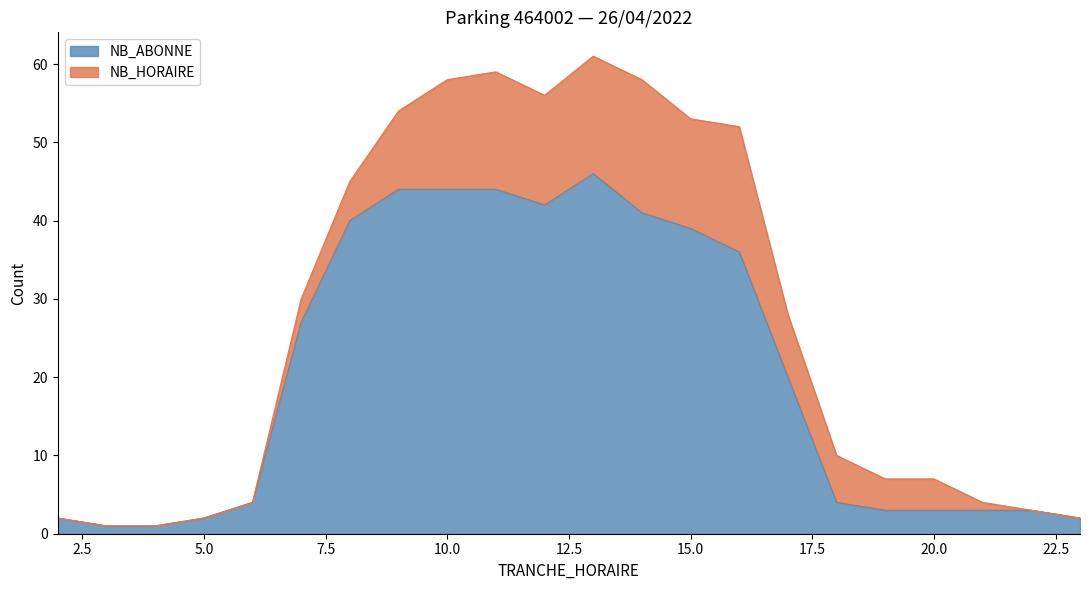

Rank the categories by value from highest to lowest.

13, 9, 10, 11, 12, 14, 8, 15, 16, 7, 17, 6, 18, 19, 20, 21, 22, 2, 5, 23, 3, 4